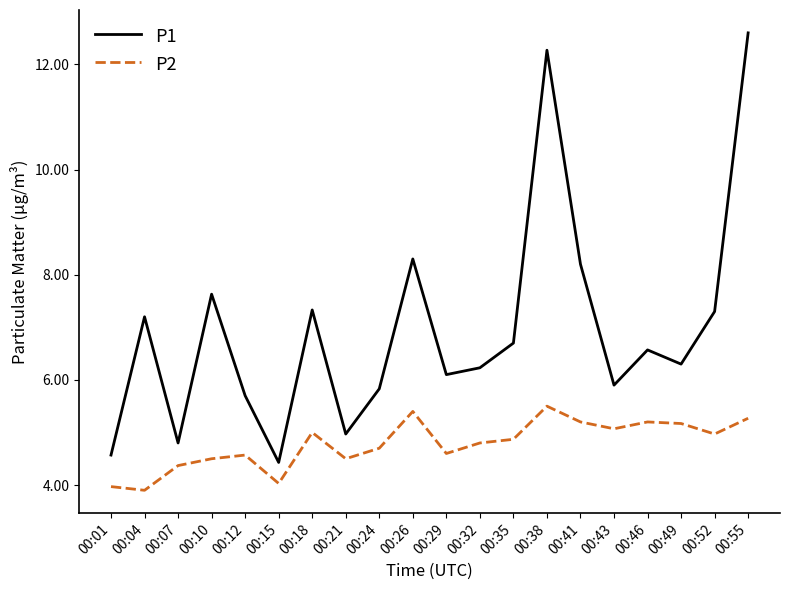

The P2 series shows 8.8 at 00:41. True or false?

False